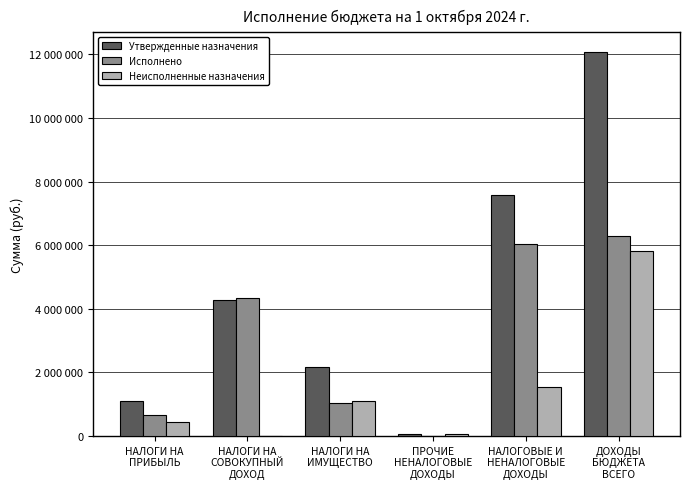

Does the chart contain stacked bars?

No